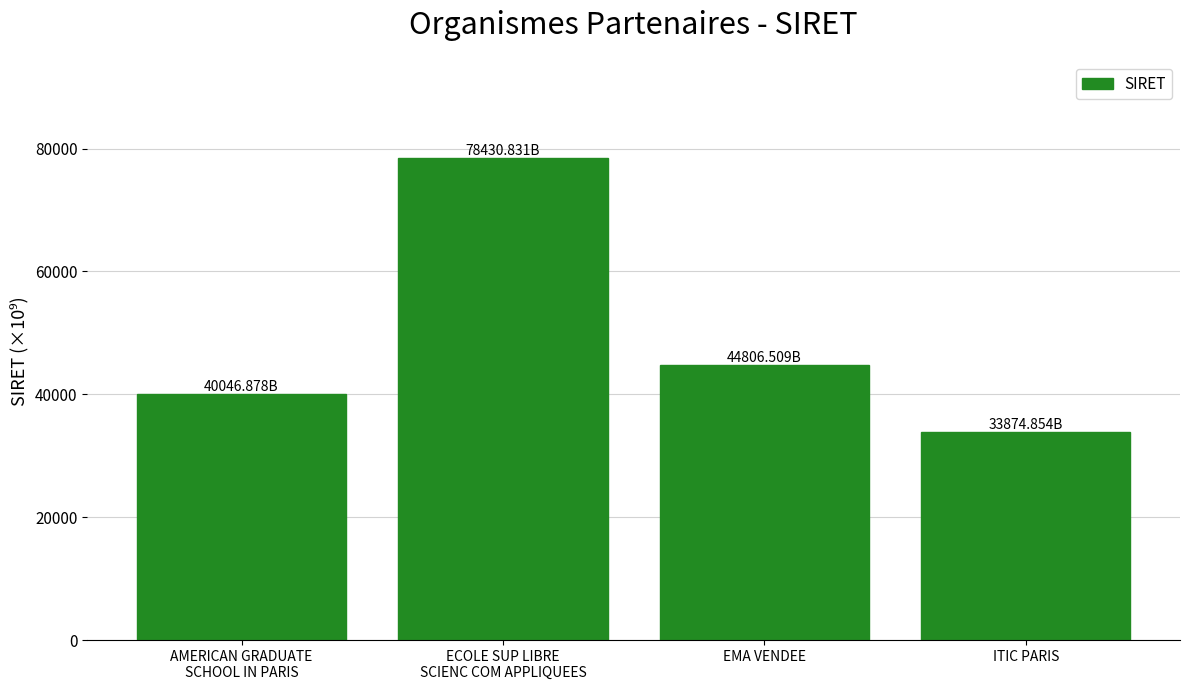

At which label does the data first exceed 44806?

ECOLE SUP LIBRE
SCIENC COM APPLIQUEES